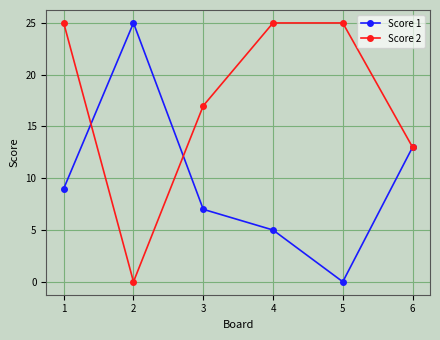

List the series in order of their overall mean, highest first.

Score 2, Score 1